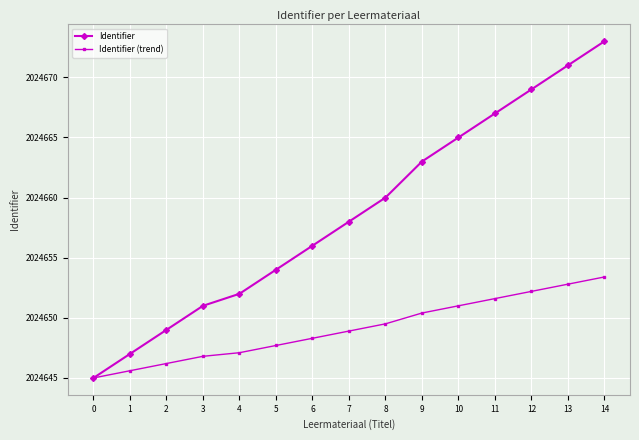

What is the maximum value for Identifier?

2024673.0